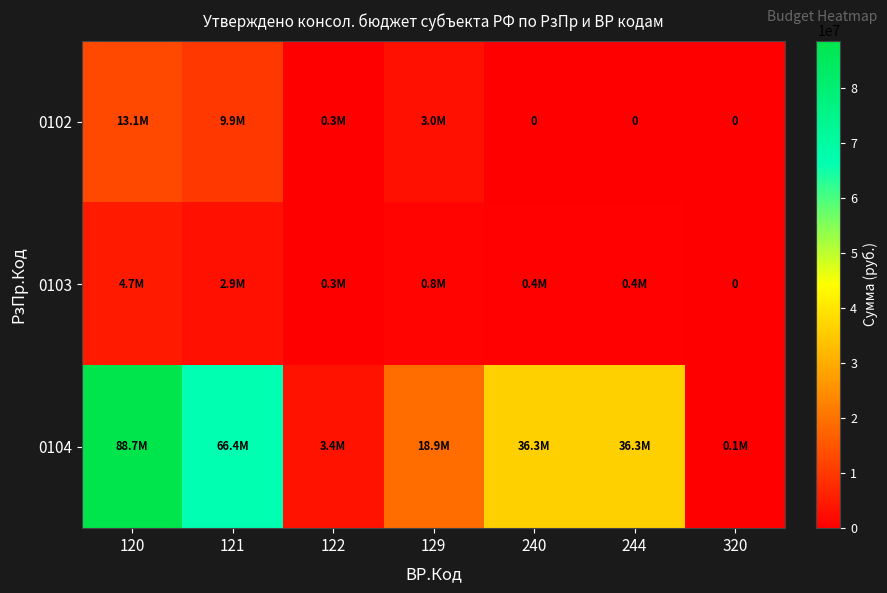

Is it true that 0103 equals 167412.9 at 122?

False